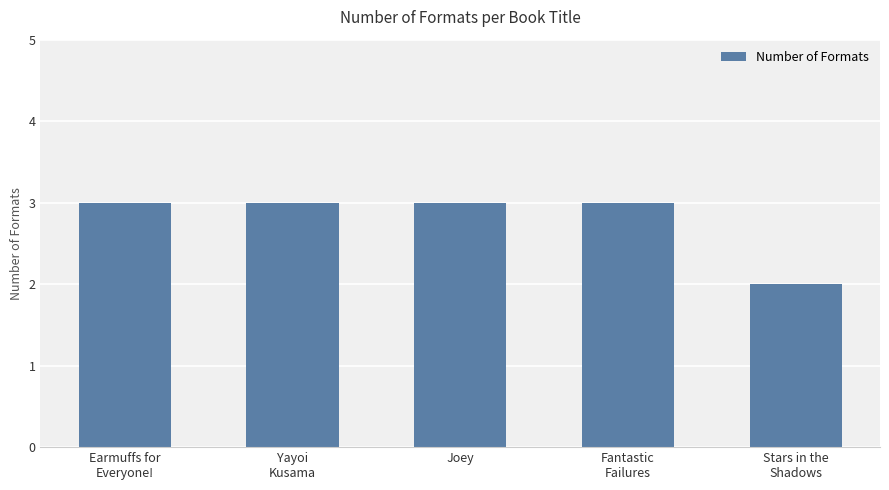

What is the label of the 4th bar from the right?

Yayoi
Kusama